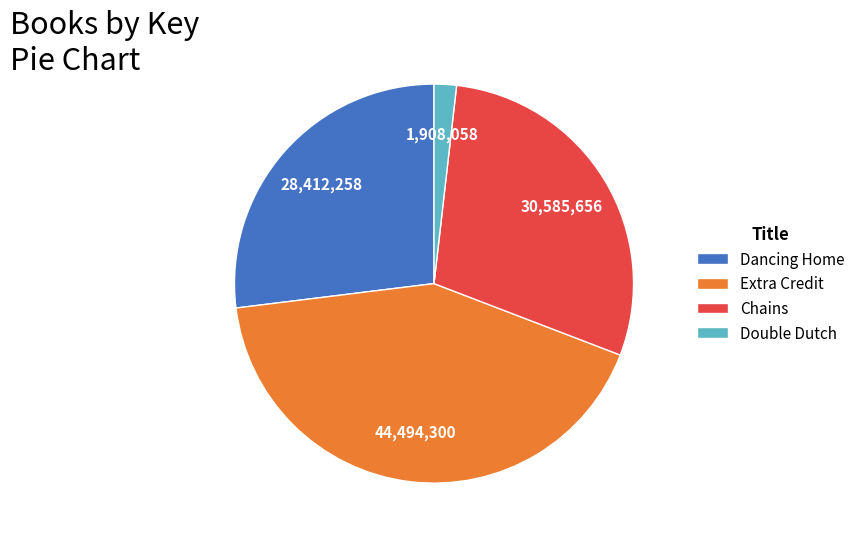

What is the smallest slice in the pie chart?

Double Dutch